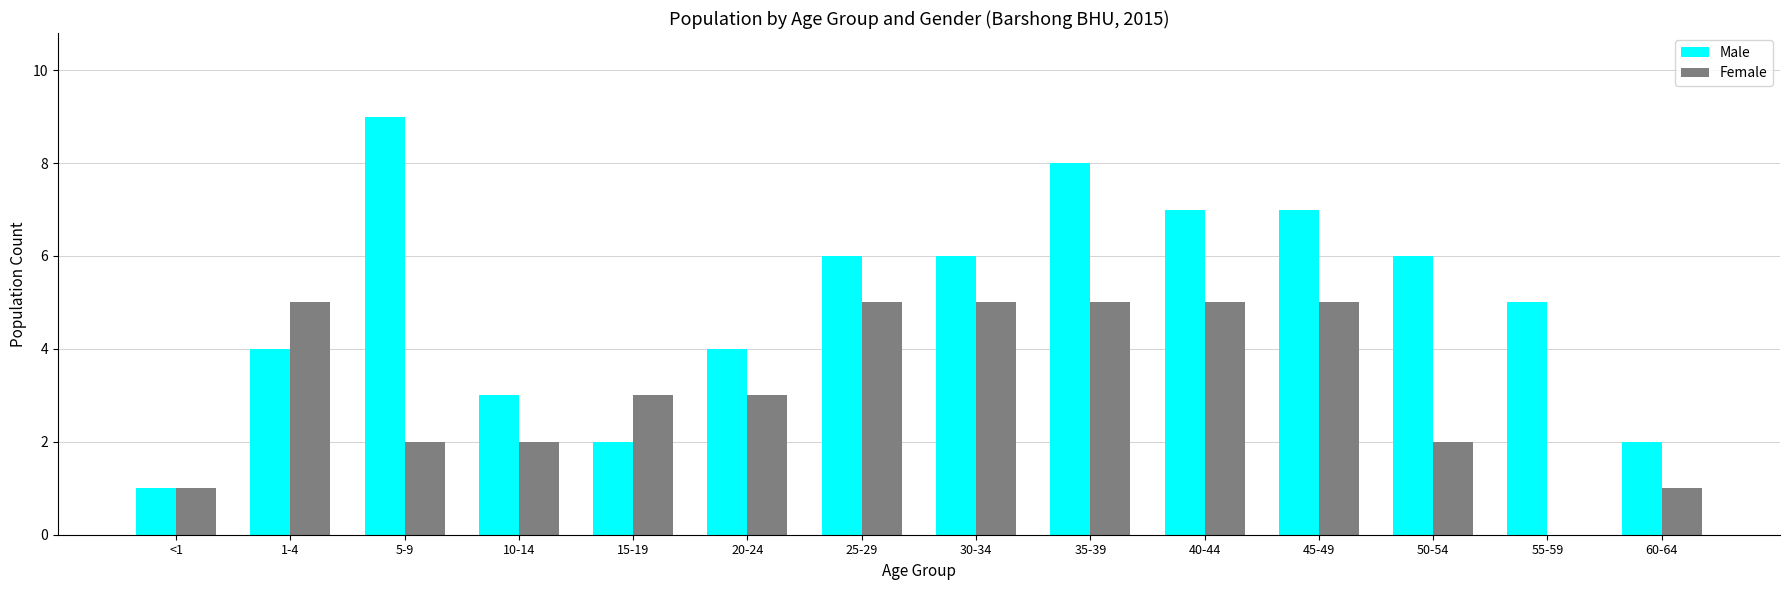

How many distinct data groups are displayed?

2